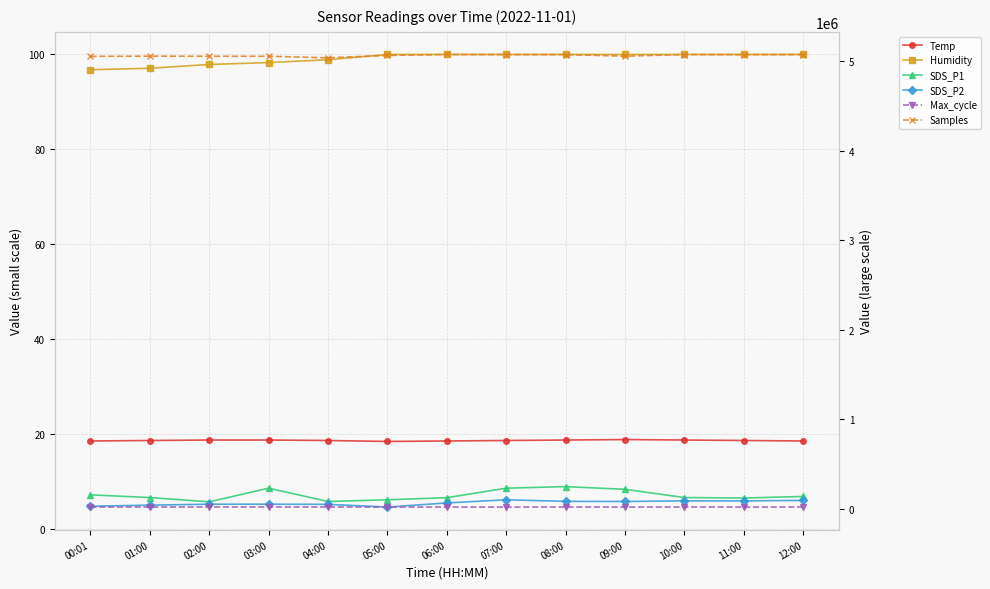

Count the number of data series in this chart.

6